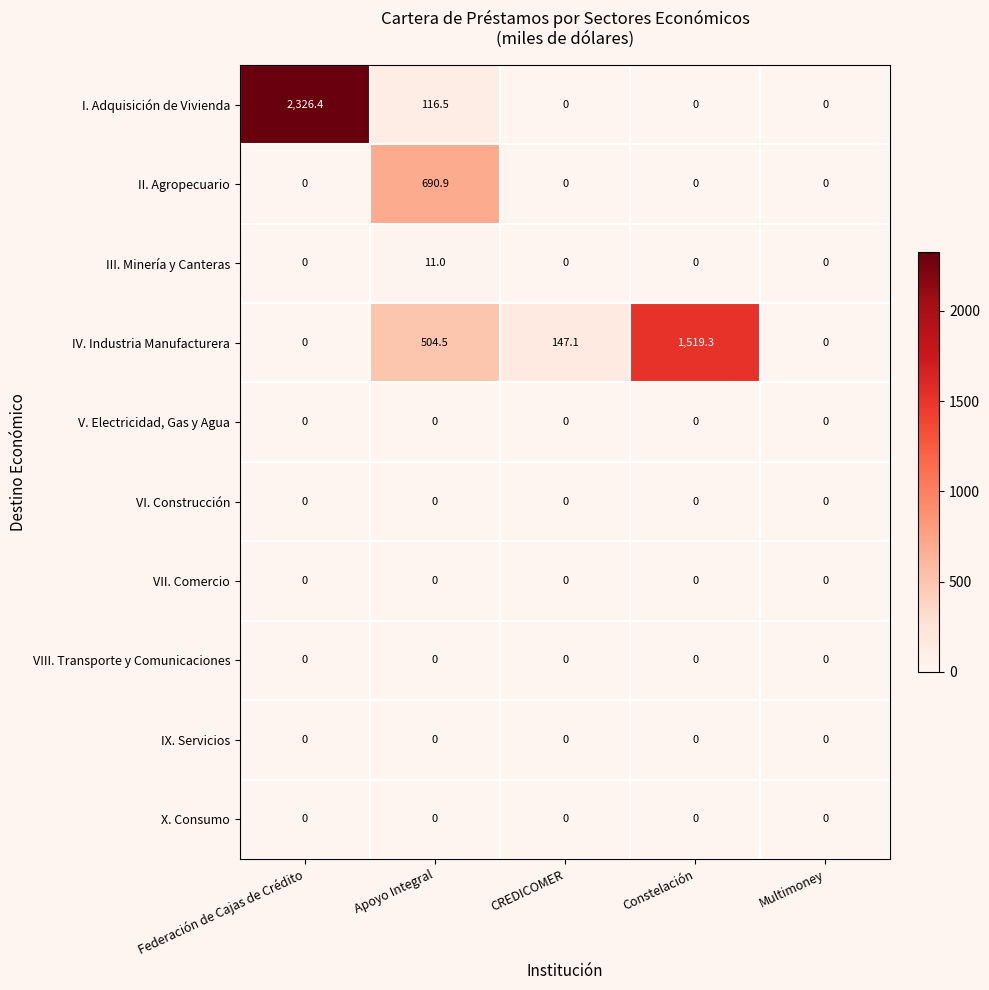

Which series has the largest range (max minus min)?

I. Adquisición de Vivienda